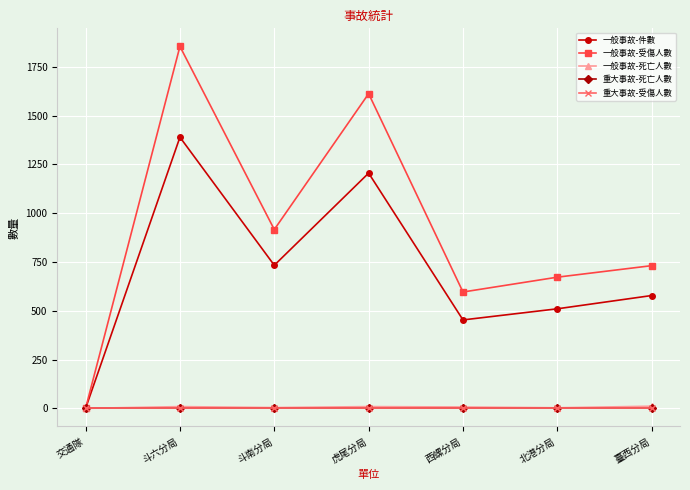

Does the chart have visible grid lines?

Yes